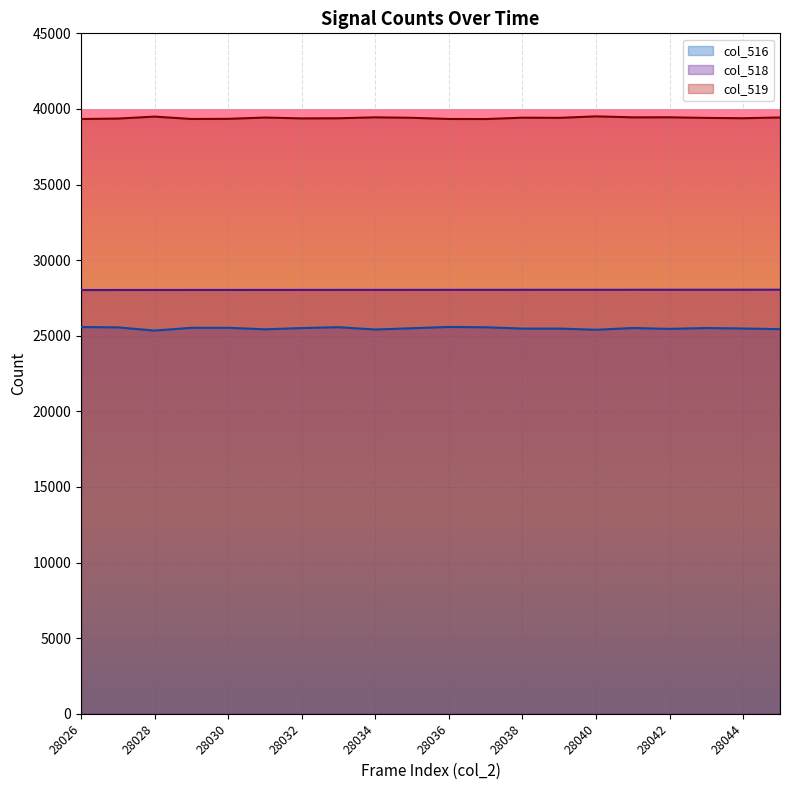

List the labels in order of col_516 value, largest first.

28036, 28026, 28033, 28037, 28027, 28029, 28030, 28041, 28043, 28032, 28035, 28044, 28038, 28039, 28042, 28045, 28031, 28034, 28040, 28028